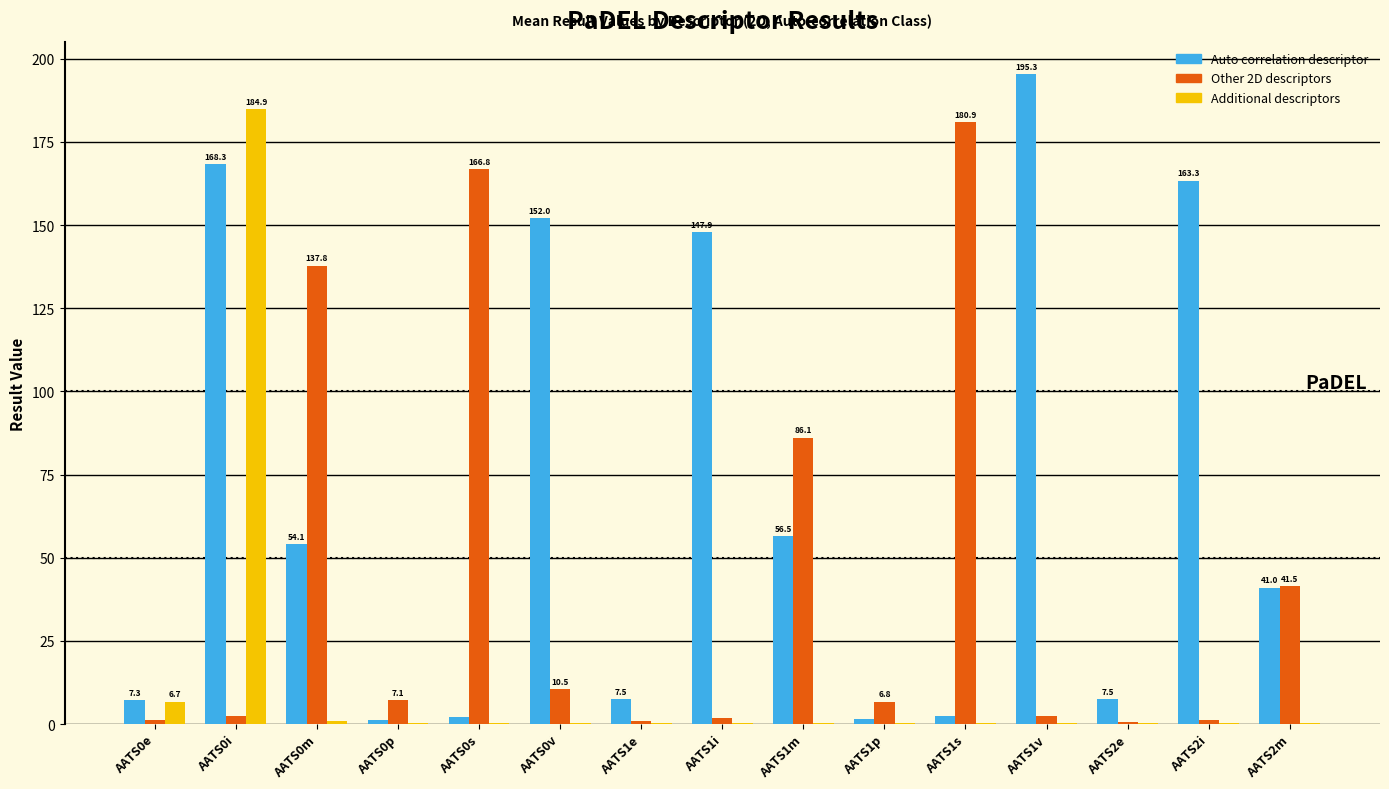

The value of Auto correlation descriptor at AATS2i is 163.3. True or false?

True